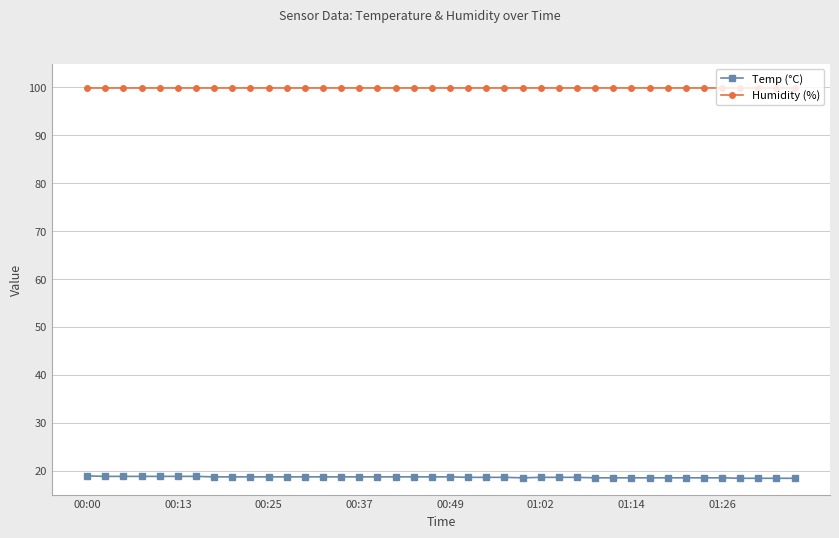

Rank the series by their maximum value, from highest to lowest.

Humidity (%), Temp (°C)